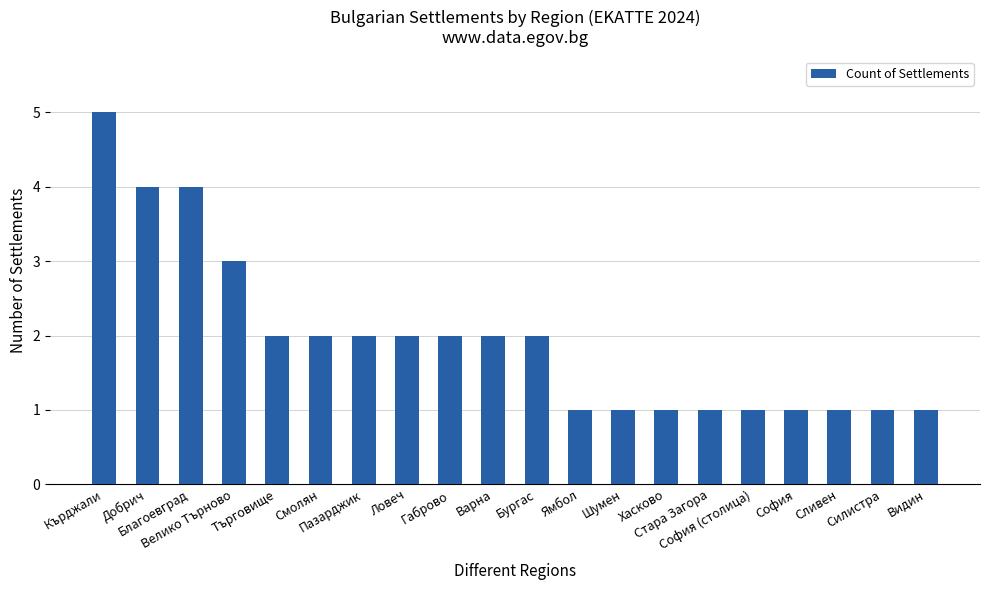

The chart shows a value of 2 at Пазарджик. True or false?

True